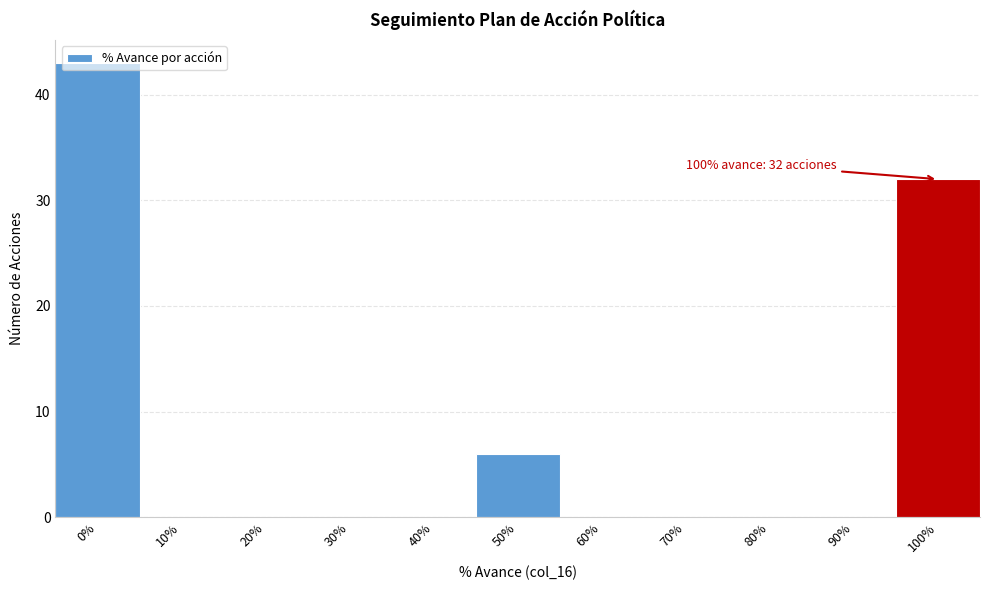

What is the sum of all values?

81